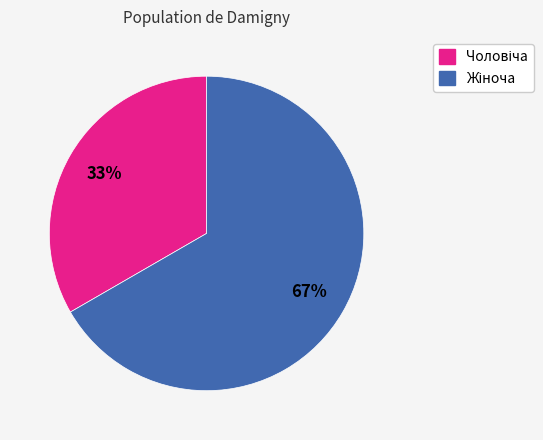

How many slices are in this pie chart?

2